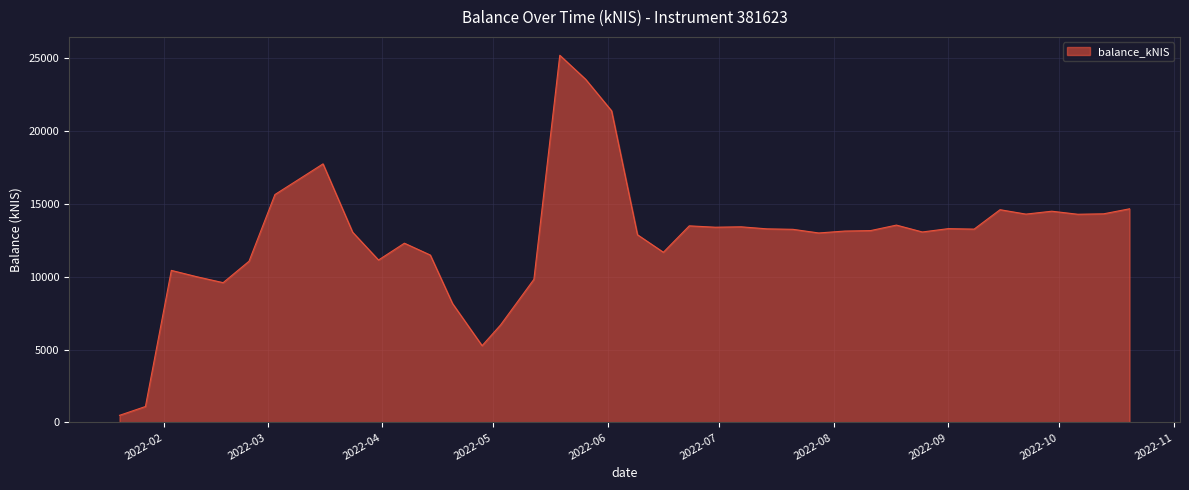

What is the difference between the maximum and minimum values?

24725.9